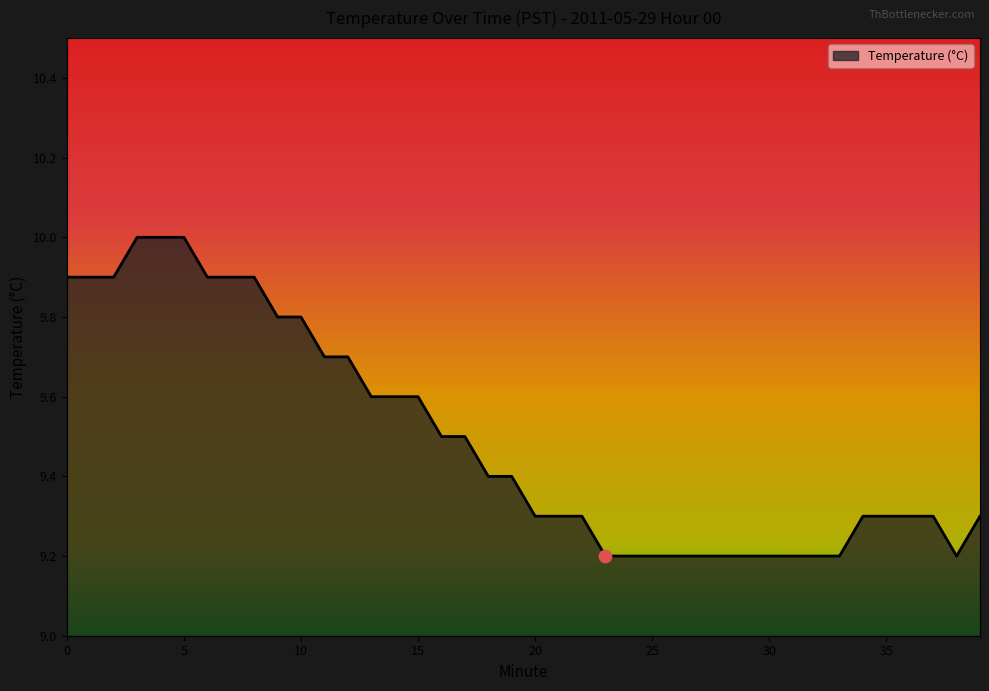

What is the difference between the maximum and minimum values?

0.8